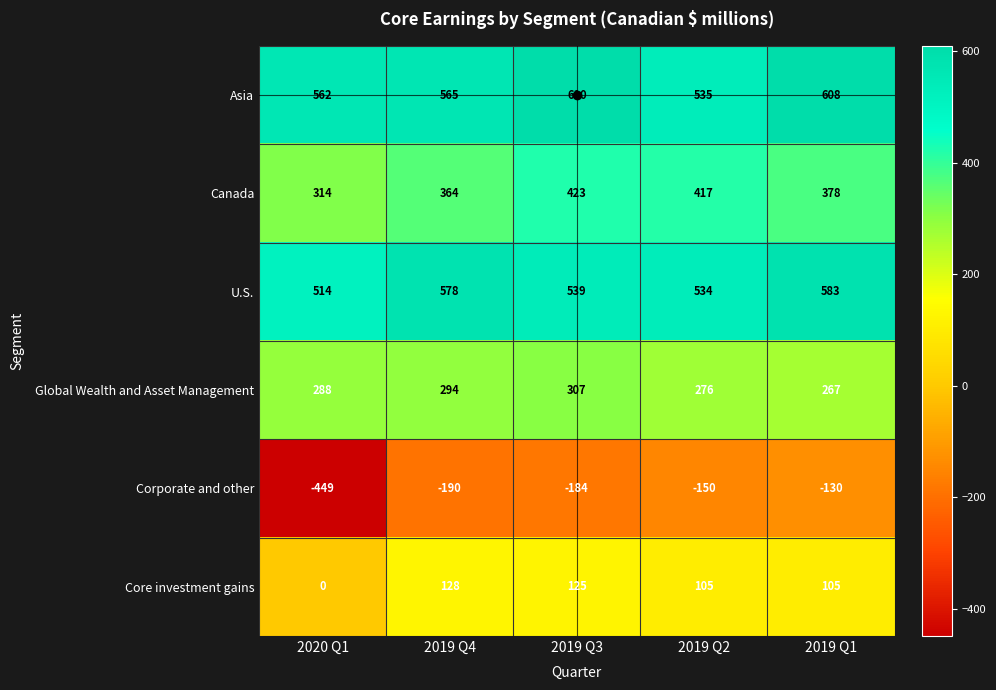

At 2020 Q1, list the series in order from largest to smallest.

Asia, U.S., Canada, Global Wealth and Asset Management, Core investment gains, Corporate and other